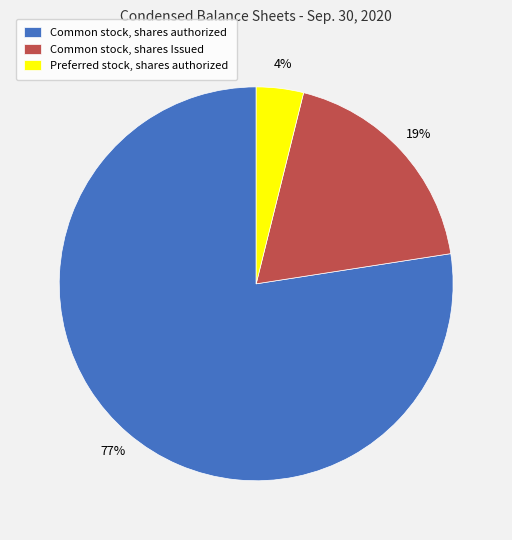

Which category has the smallest portion of the pie?

Preferred stock, shares authorized